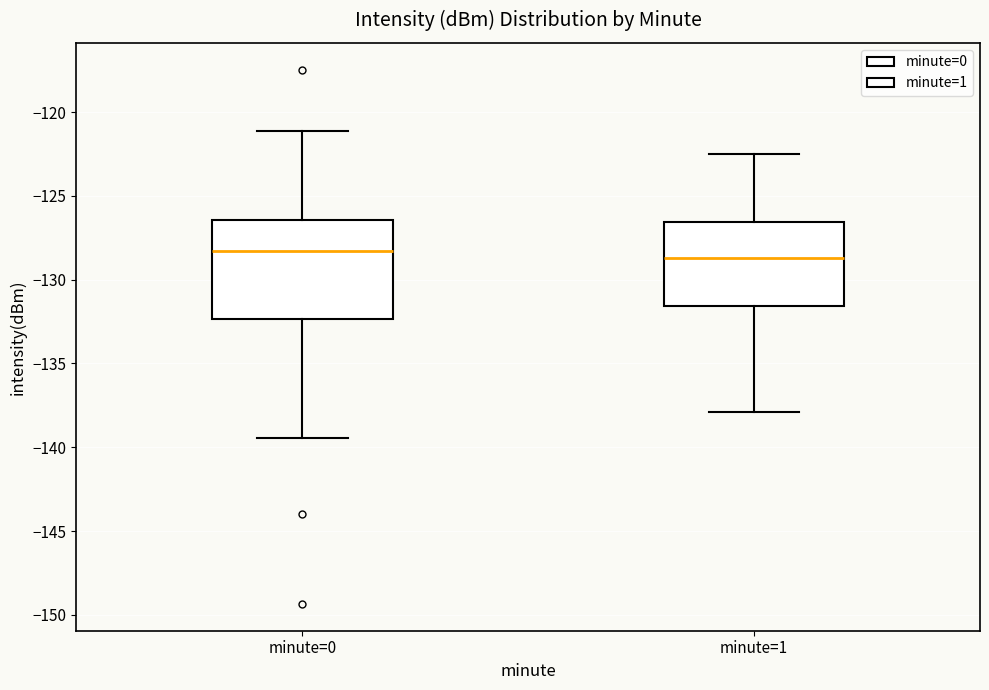

Reading left to right, transcribe this box plot: for each box, give where its median line is, the range the box spans, and where its two whiskers end, as read against the y-axis. The values are not printed on the chart, so give them approximately, as read against the axis.

minute=0: median -128.5, box -132.5 to -126.5, whiskers -139.5 to -121.0
minute=1: median -128.5, box -131.5 to -126.5, whiskers -138.0 to -122.5